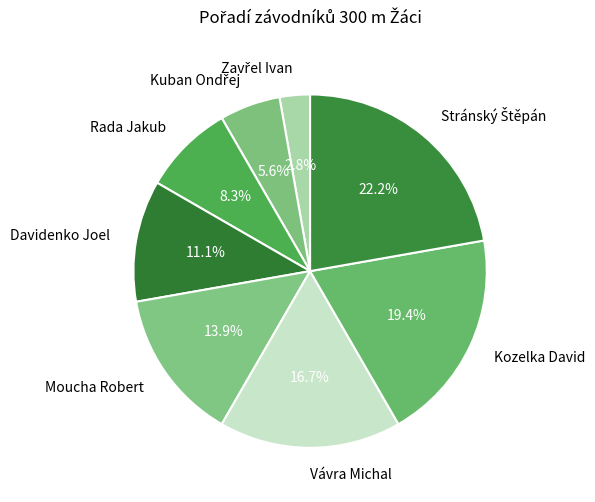

Does any single category account for the majority?

No